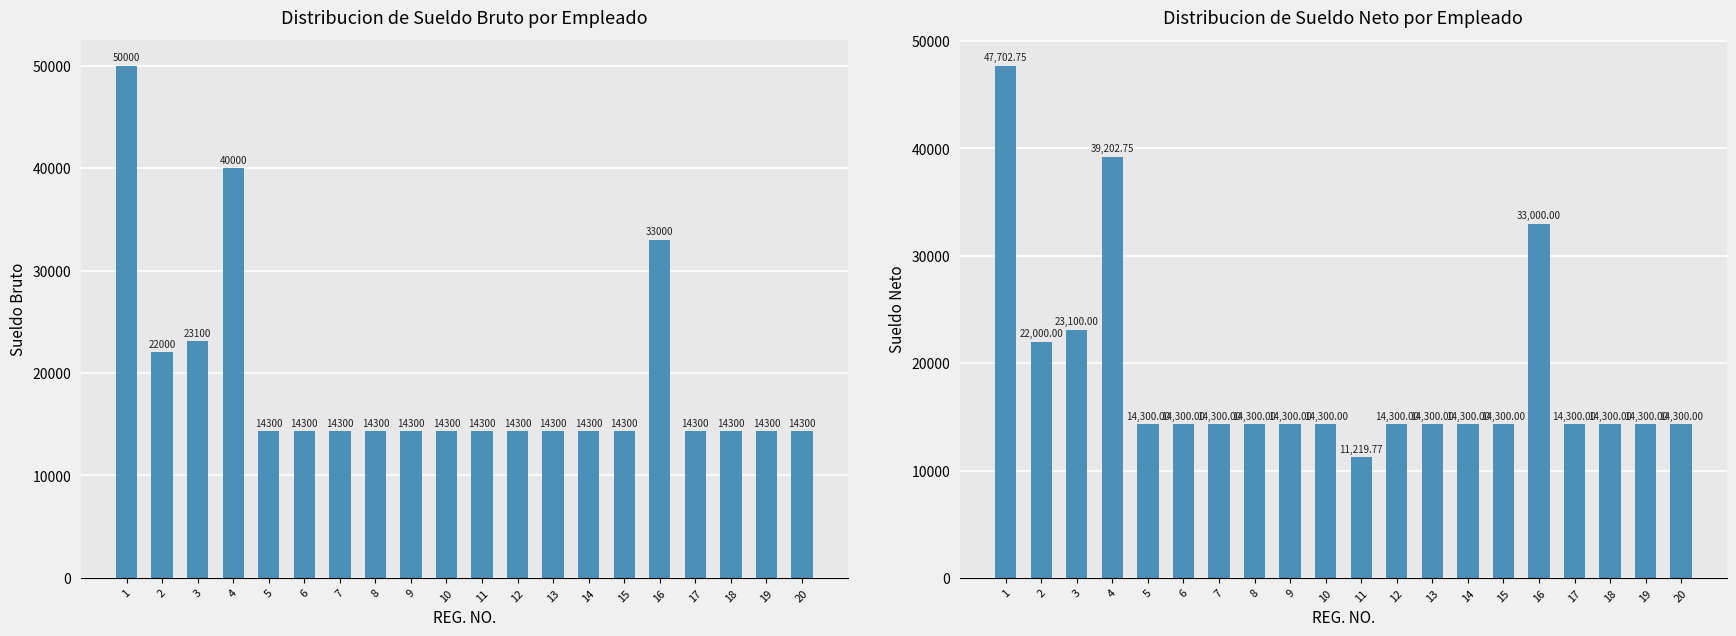

Rank the categories by SUELDO BRUTO value from lowest to highest.

5, 6, 7, 8, 9, 10, 11, 12, 13, 14, 15, 17, 18, 19, 20, 2, 3, 16, 4, 1